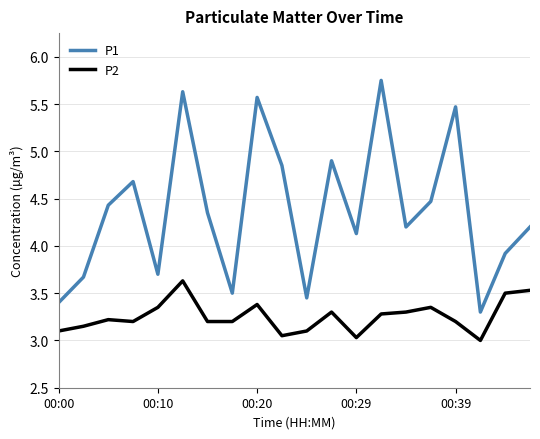

Which series has the largest range (max minus min)?

P1